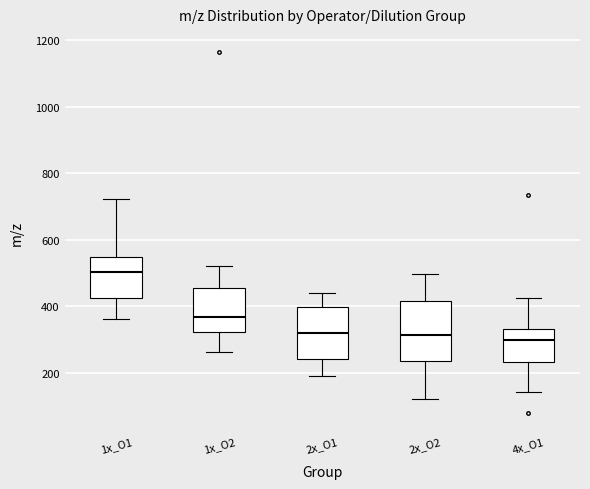

Comparing the boxes themselves (not the whiskers), which one is the tallest?

2x_O2